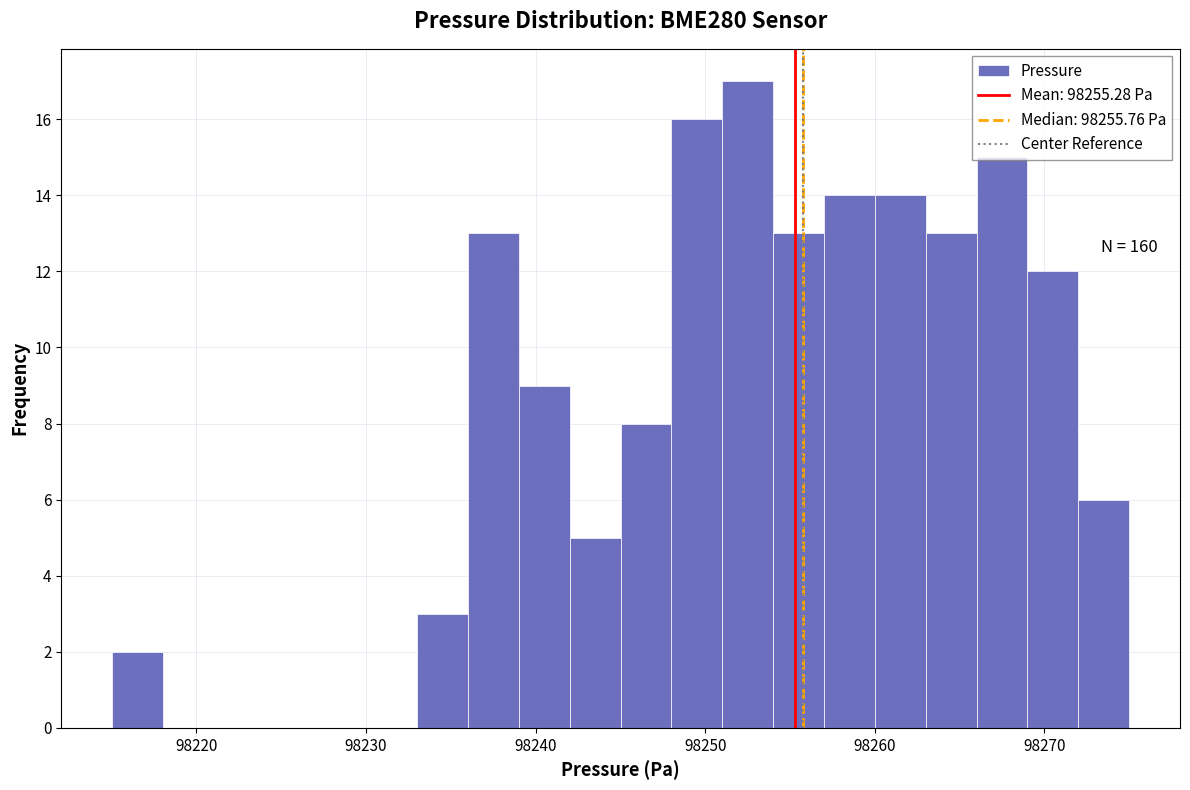

Read against the x-axis, roughly where is the centre of the tallest bar?

98253